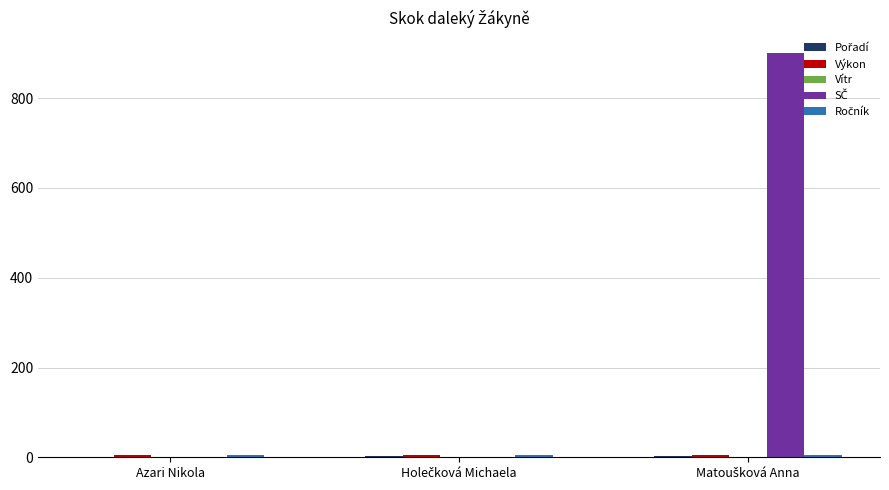

What is the maximum value shown in the chart?

901.0